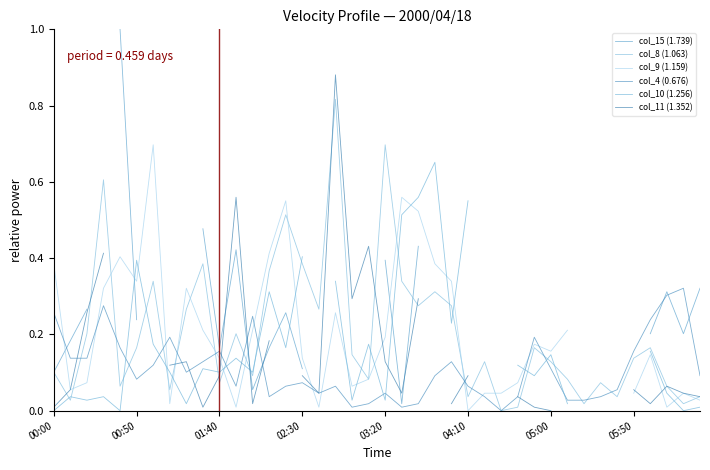

The col_8 (1.063) series shows 0.0 at 01:40. True or false?

False